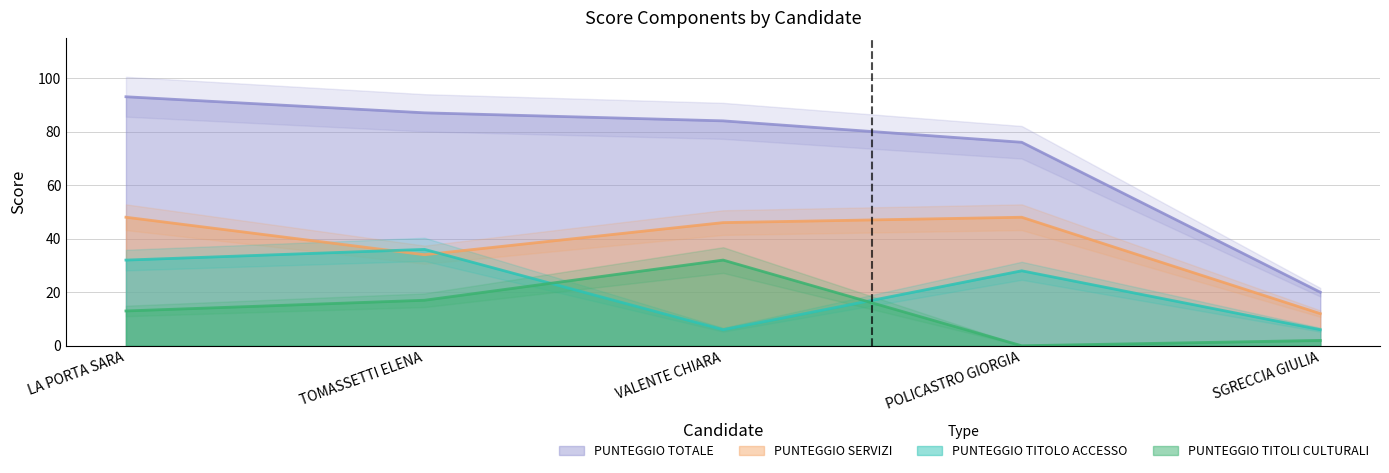

Is the value of PUNTEGGIO TOTALE at SGRECCIA GIULIA greater than the value of PUNTEGGIO TITOLI CULTURALI at VALENTE CHIARA?

No